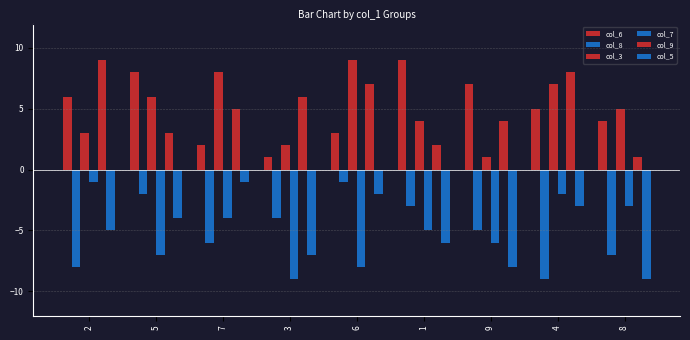

Between 7 and 9, which series saw the biggest shift?

col_3